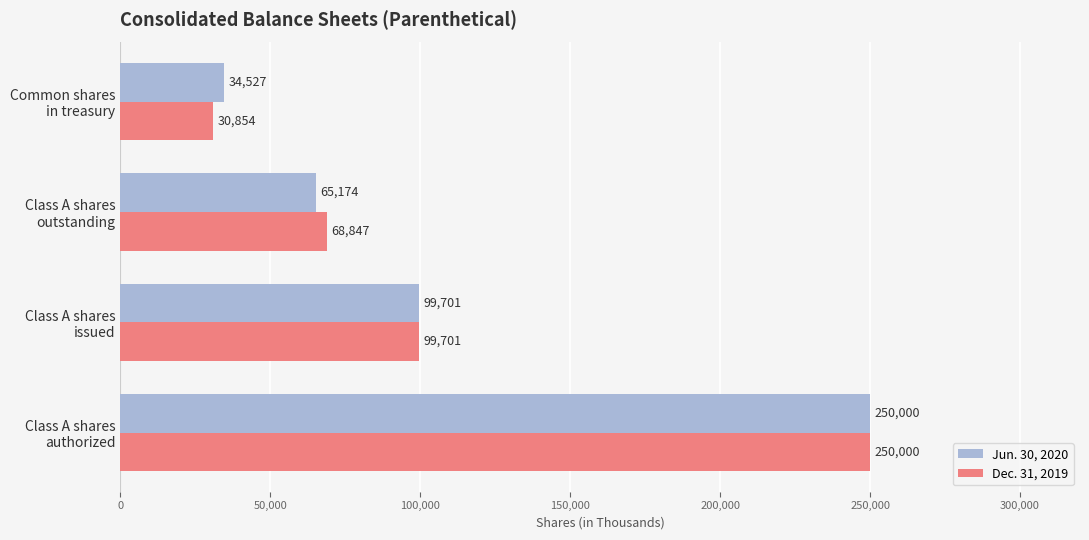

Rank the categories by Jun. 30, 2020 value from highest to lowest.

Class A shares
authorized, Class A shares
issued, Class A shares
outstanding, Common shares
in treasury